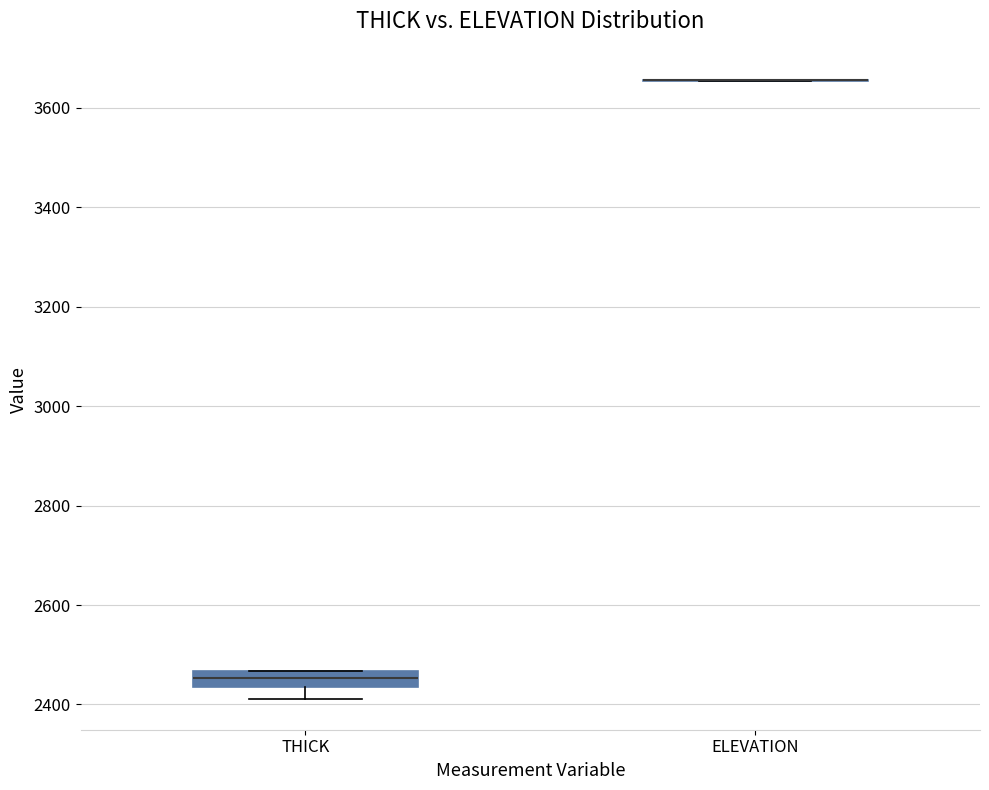

Where is the upper edge of the box for THICK on the y-axis? The values are not printed on the chart, so give them approximately, as read against the axis.

2460